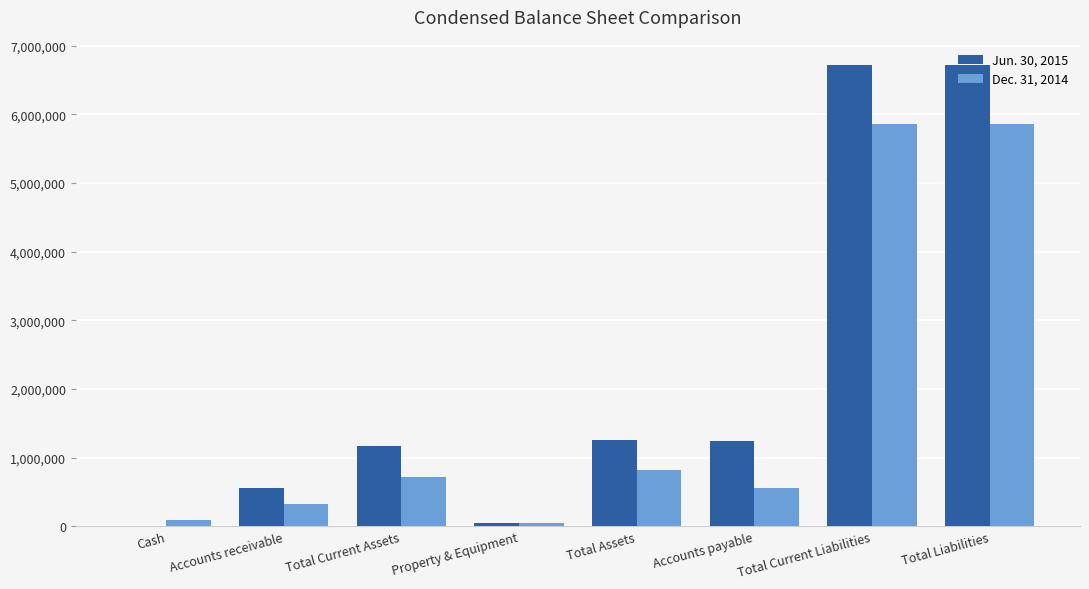

The value of Dec. 31, 2014 at Accounts receivable is 317934. True or false?

True